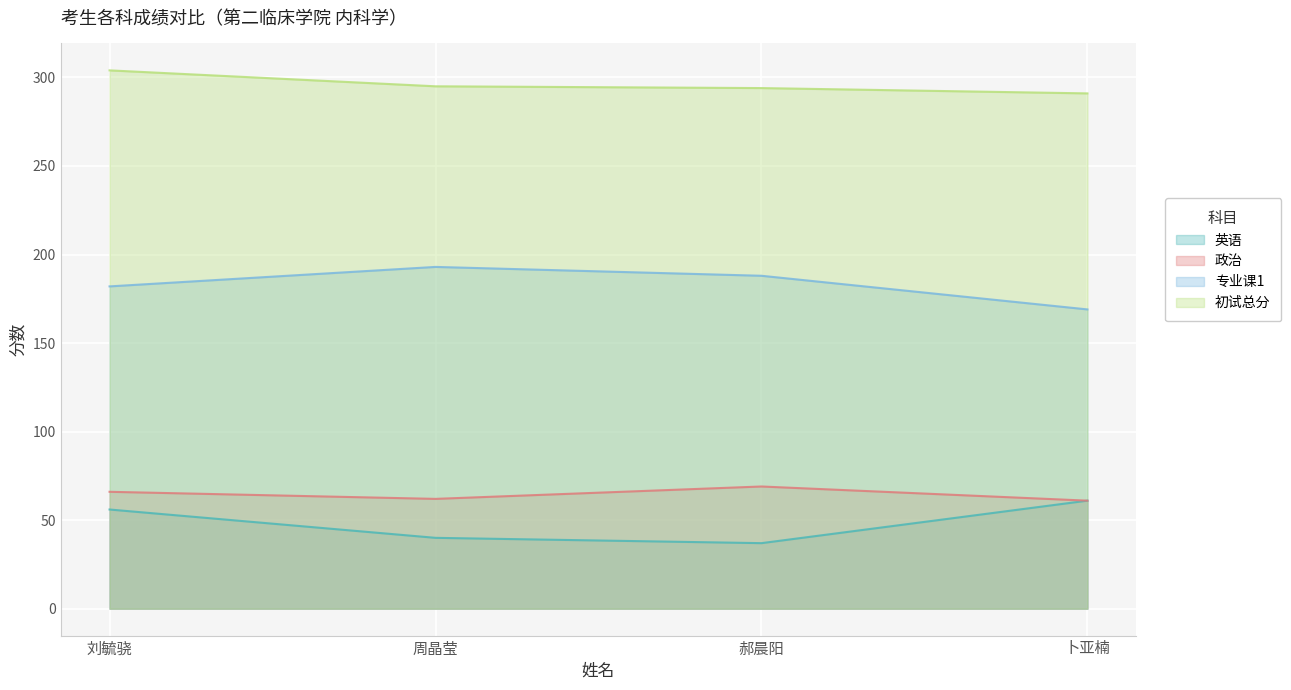

What is the greatest value displayed?

304